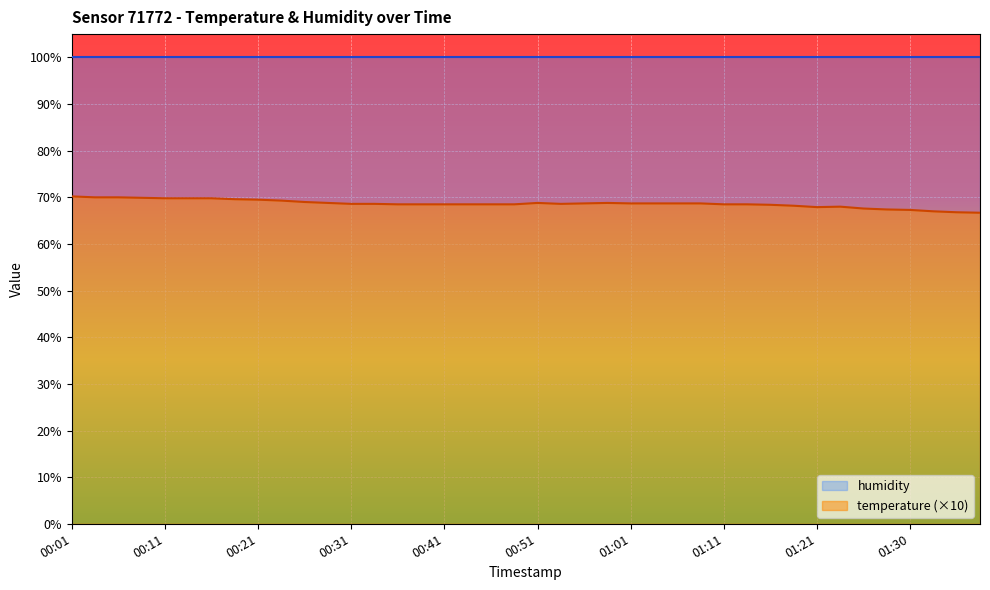

The value at 00:54 is 108.0. True or false?

False